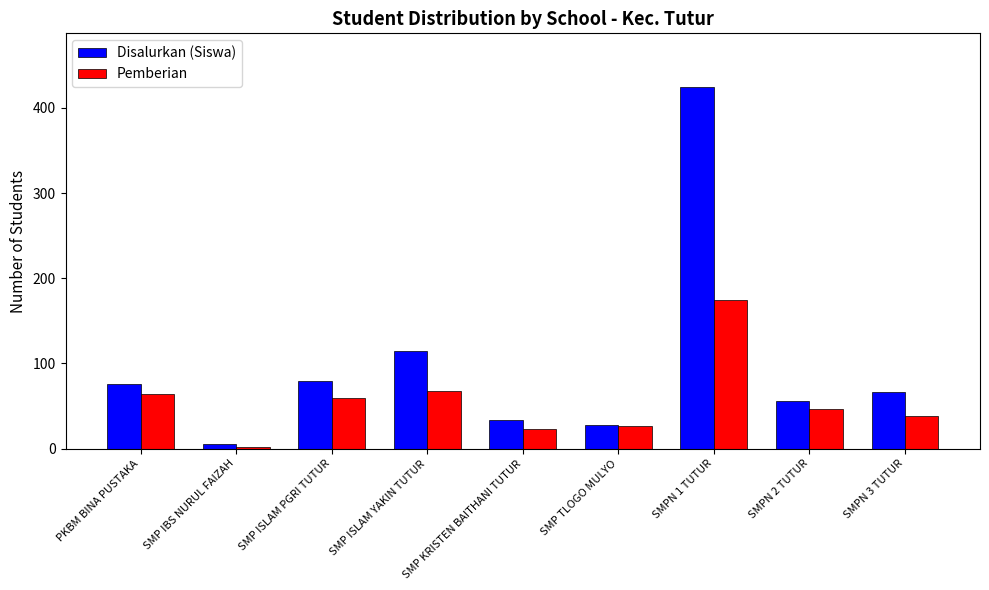

Reading left to right, extract all data points from this chart.

Disalurkan (Siswa): PKBM BINA PUSTAKA=76	SMP IBS NURUL FAIZAH=5	SMP ISLAM PGRI TUTUR=79	SMP ISLAM YAKIN TUTUR=115	SMP KRISTEN BAITHANI TUTUR=33	SMP TLOGO MULYO=28	SMPN 1 TUTUR=424	SMPN 2 TUTUR=56	SMPN 3 TUTUR=66
Pemberian: PKBM BINA PUSTAKA=64	SMP IBS NURUL FAIZAH=2	SMP ISLAM PGRI TUTUR=59	SMP ISLAM YAKIN TUTUR=68	SMP KRISTEN BAITHANI TUTUR=23	SMP TLOGO MULYO=26	SMPN 1 TUTUR=175	SMPN 2 TUTUR=47	SMPN 3 TUTUR=38